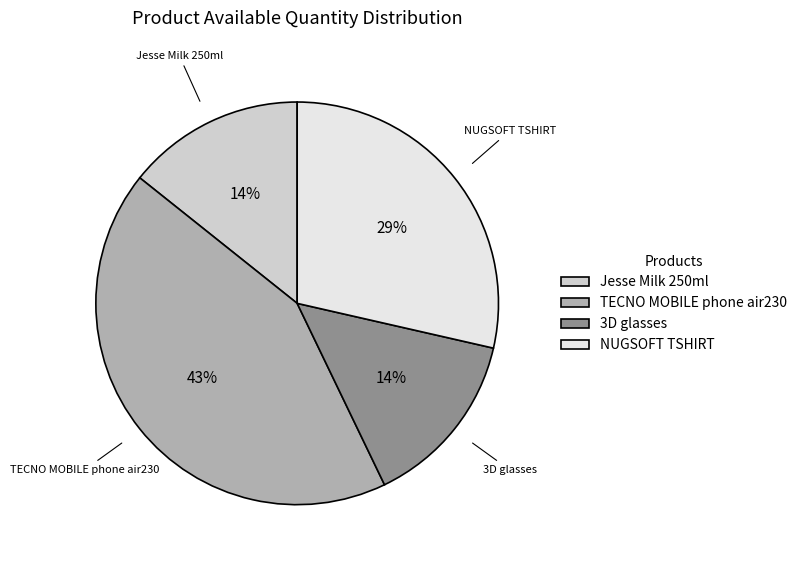

Do NUGSOFT TSHIRT and Jesse Milk 250ml together represent more than half of the pie?

No